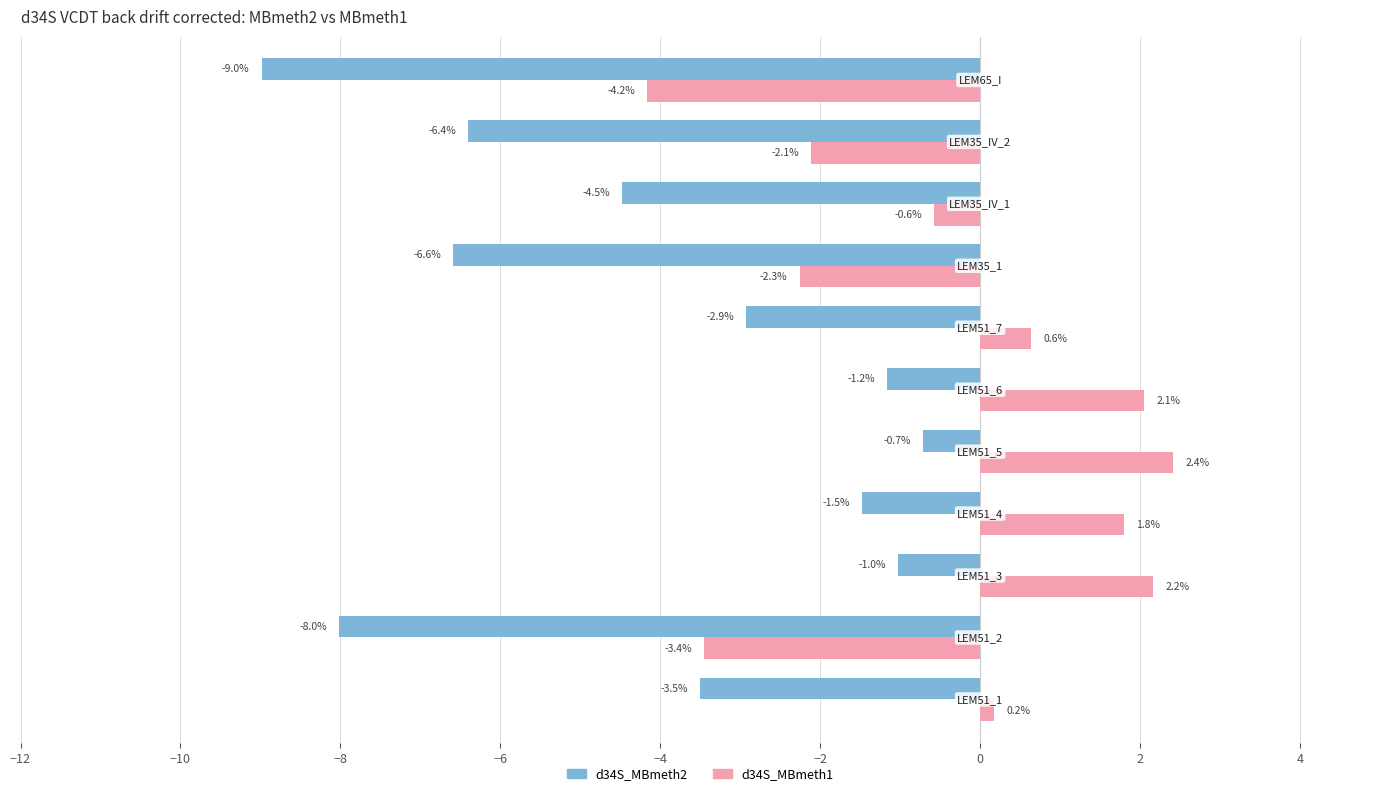

Rank the series by their average value, from lowest to highest.

d34S_MBmeth2, d34S_MBmeth1